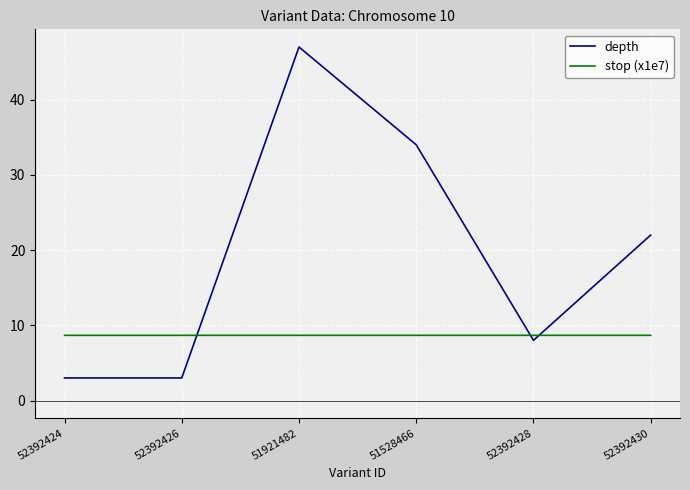

The stop (x1e7) series shows 8.7 at 52392426. True or false?

True